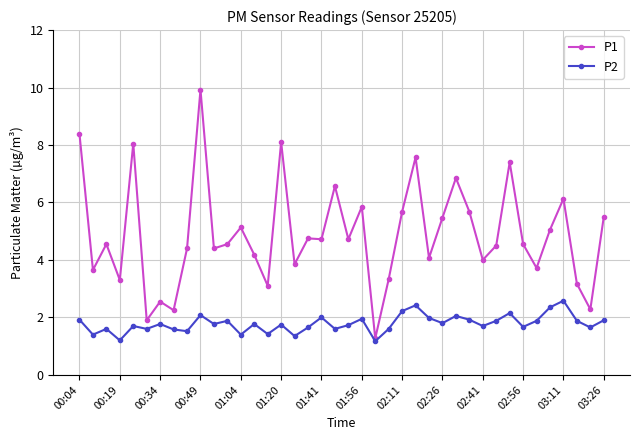

Which series has the largest total across all categories?

P1